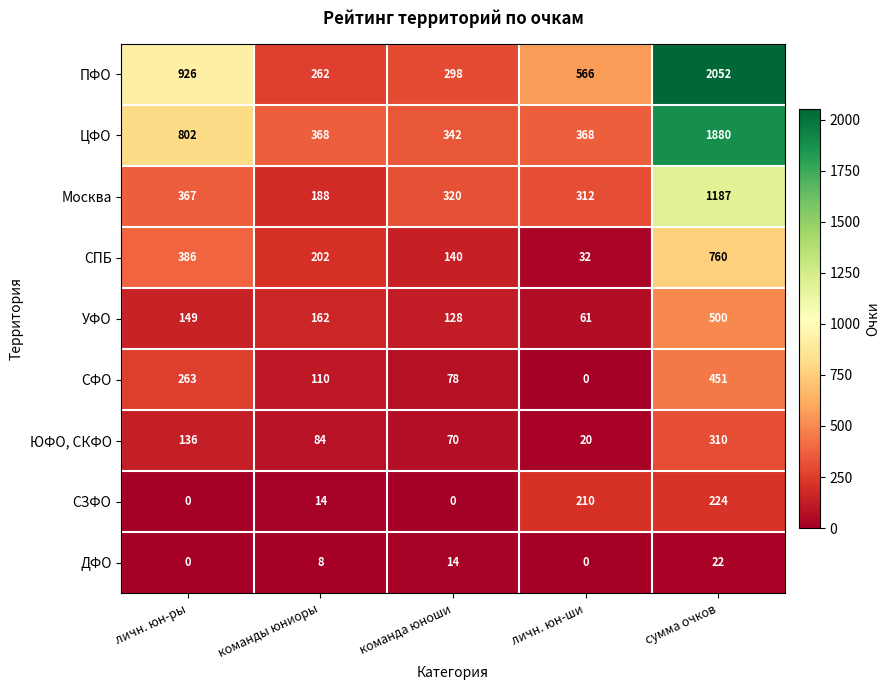

Which series has the largest total across all categories?

ПФО